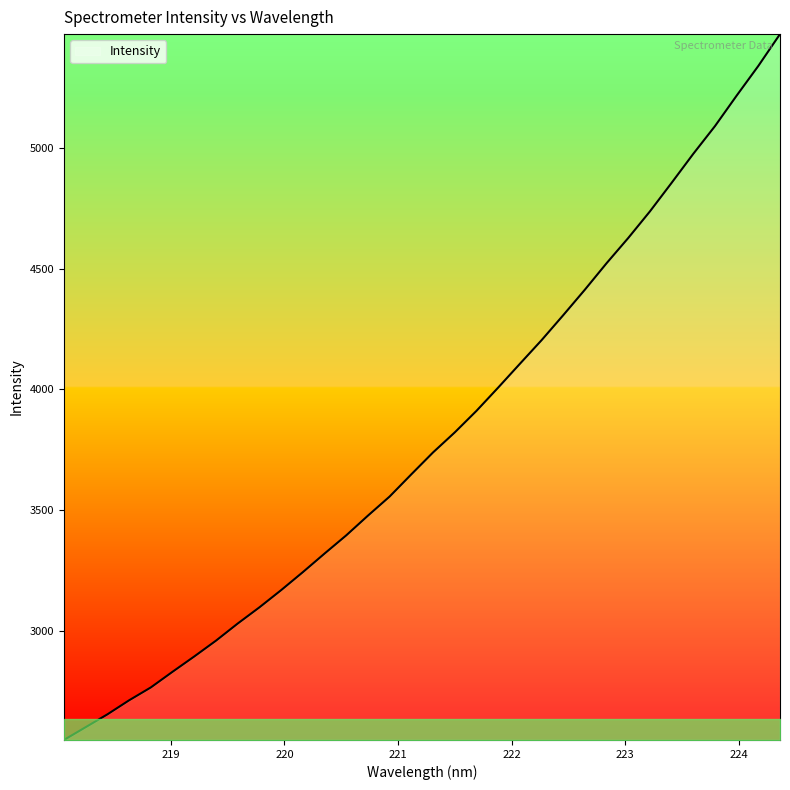

True or false: the data has more than 2 interior local peaks.

False